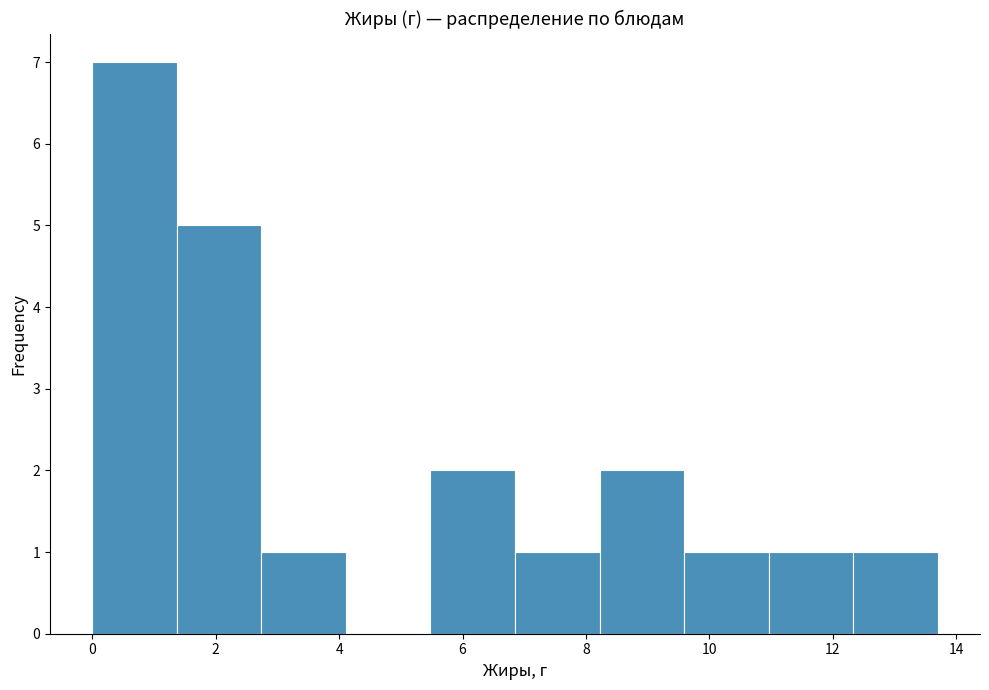

Reading left to right, transcribe this chart: for each bar, give the range it covers on the x-axis and its height. Neither the bar edges nor the heights are printed on the chart, so give them approximately, as read against the axes.

0.0 to 1.4: 7
1.4 to 2.8: 5
2.8 to 4.2: 1
4.2 to 5.4: 0
5.4 to 6.8: 2
6.8 to 8.2: 1
8.2 to 9.6: 2
9.6 to 11.0: 1
11.0 to 12.4: 1
12.4 to 13.8: 1